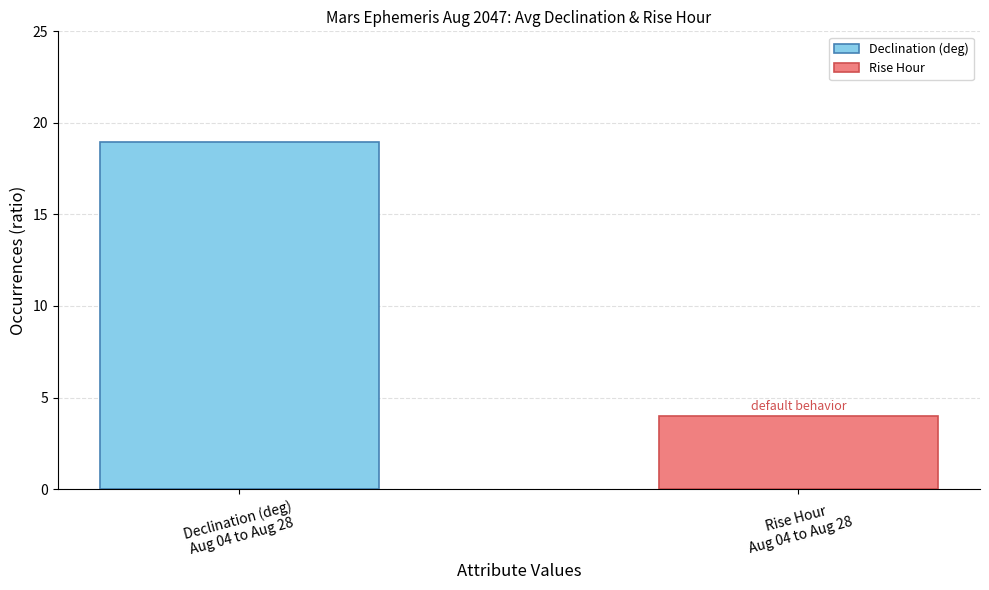

How many bars are there in total?

2